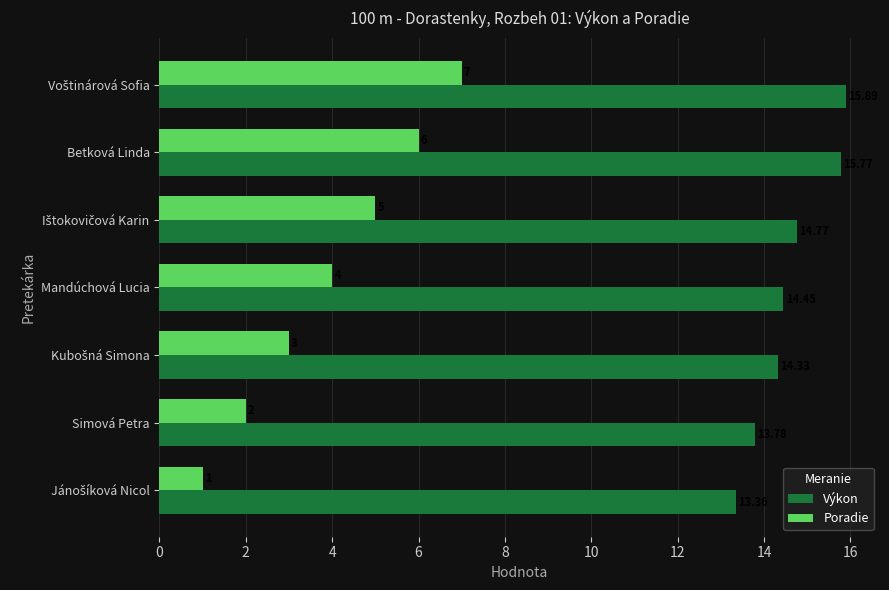

List the series in order of their peak value, lowest first.

Poradie, Výkon